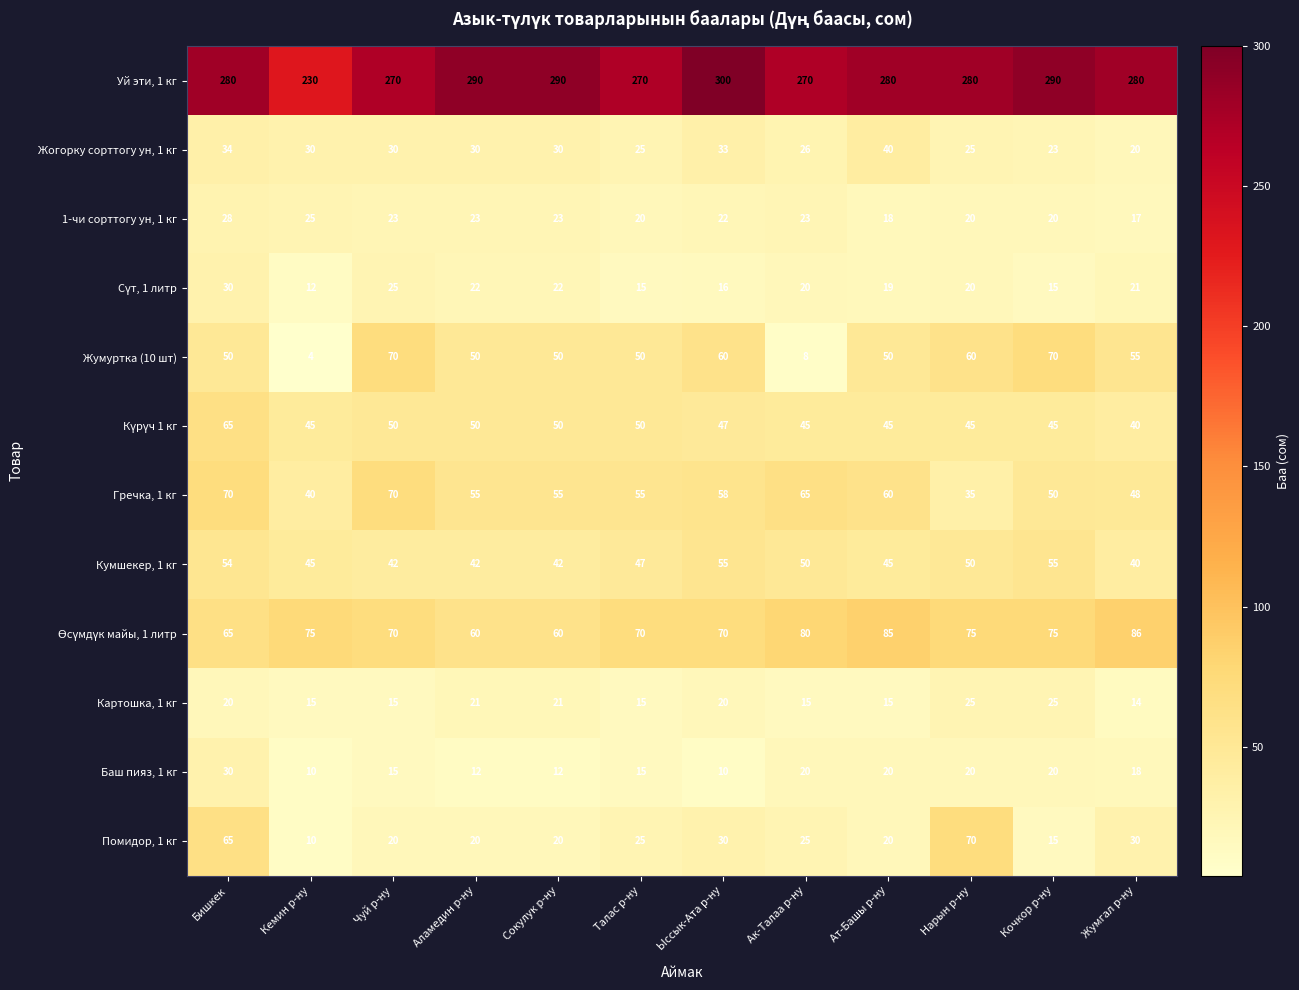

Which category has the lowest value across all series?

Кемин р-ну